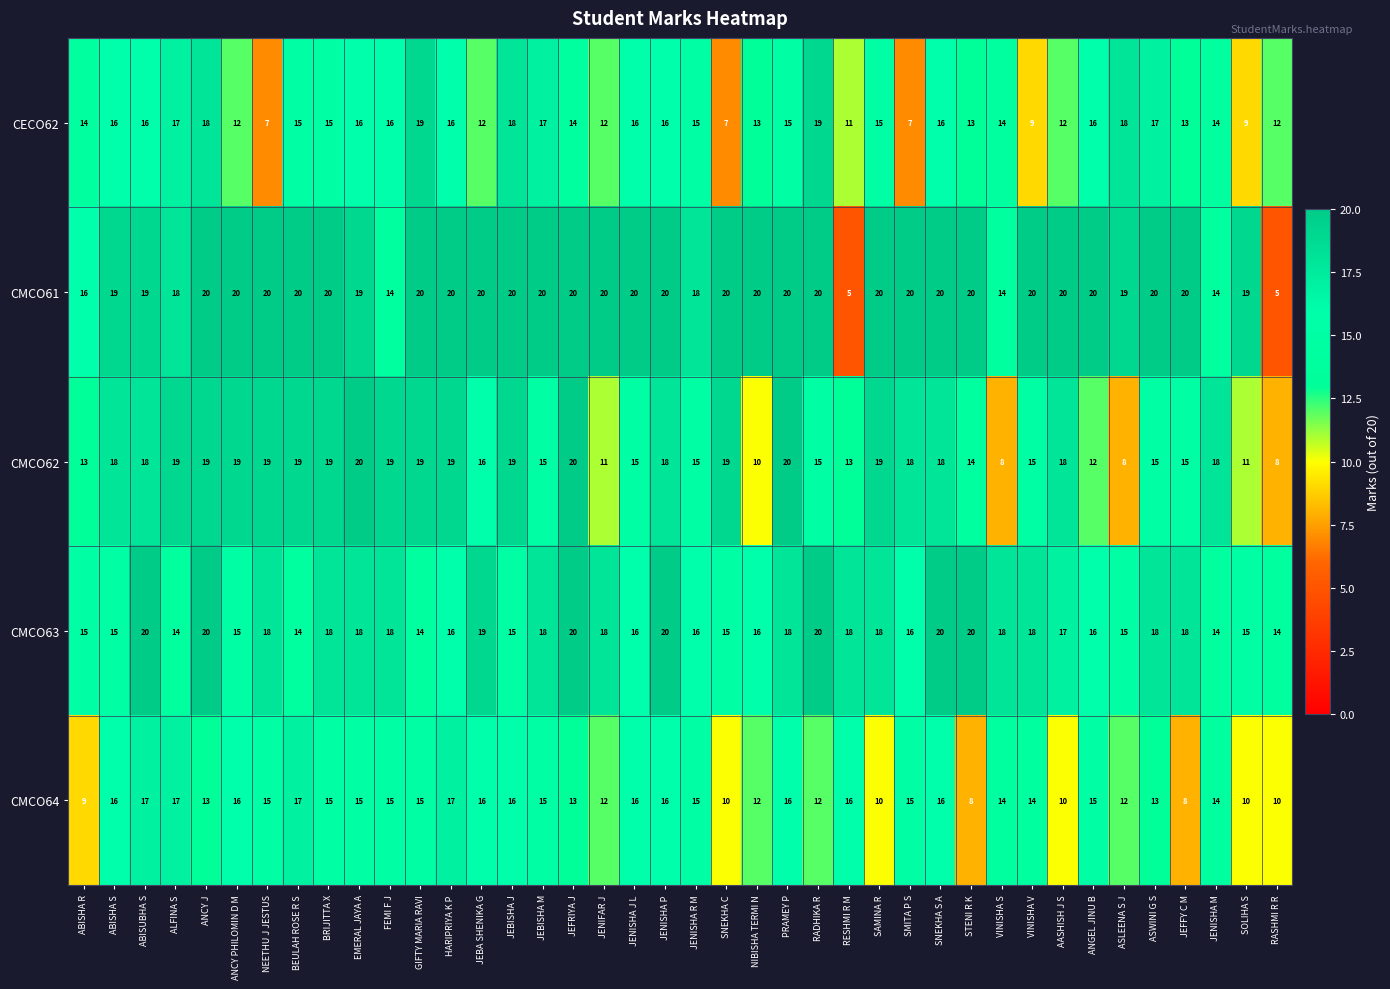

How many CMCO64 values are between 12 and 16?

28